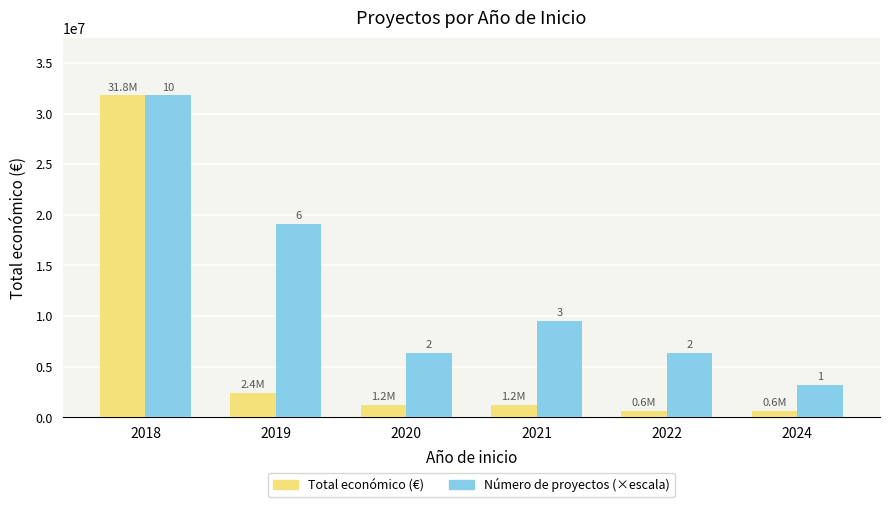

Does the chart contain any negative values?

No